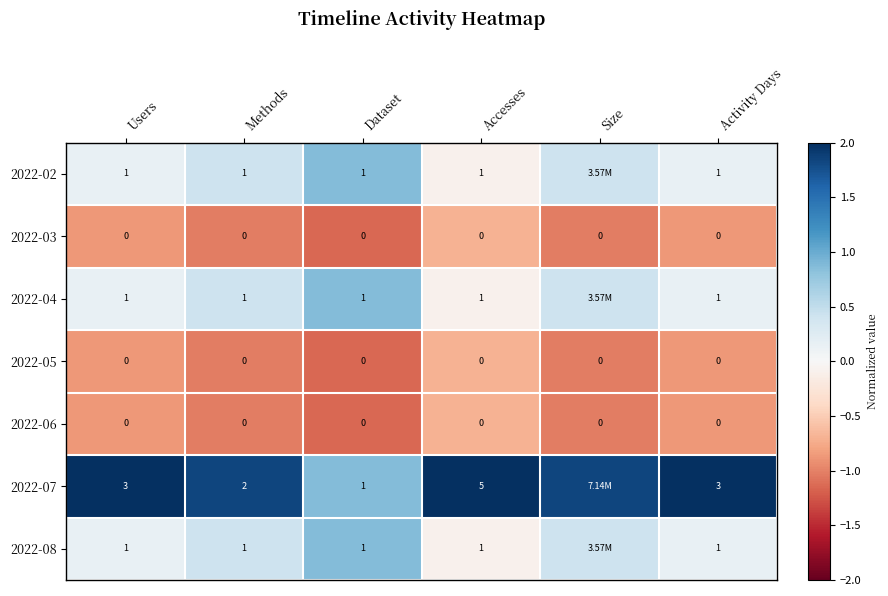

Is the value of 2022-07 at Users greater than the value of 2022-08 at Methods?

Yes